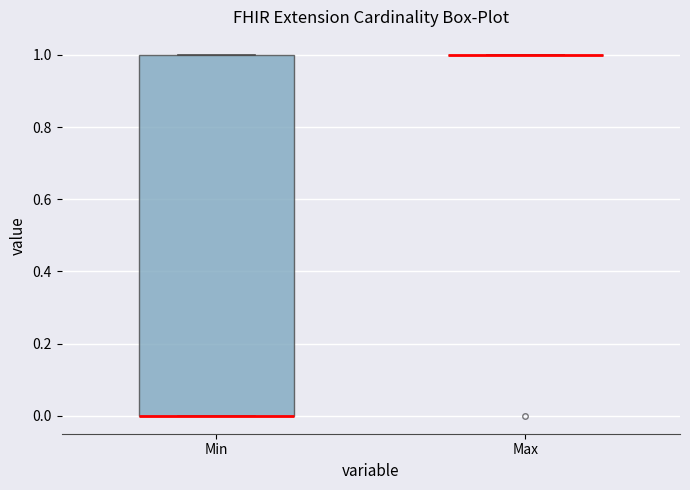

Reading left to right, read every box against the y-axis: the position of its median line, the range the box covers, and the ends of its whiskers. The values are not printed on the chart, so give them approximately, as read against the axis.

Min: median 0 (drawn on the box's lower edge), box 0 to 1, whiskers 0 to 1
Max: box collapsed to a line at 1, whiskers 1 to 1